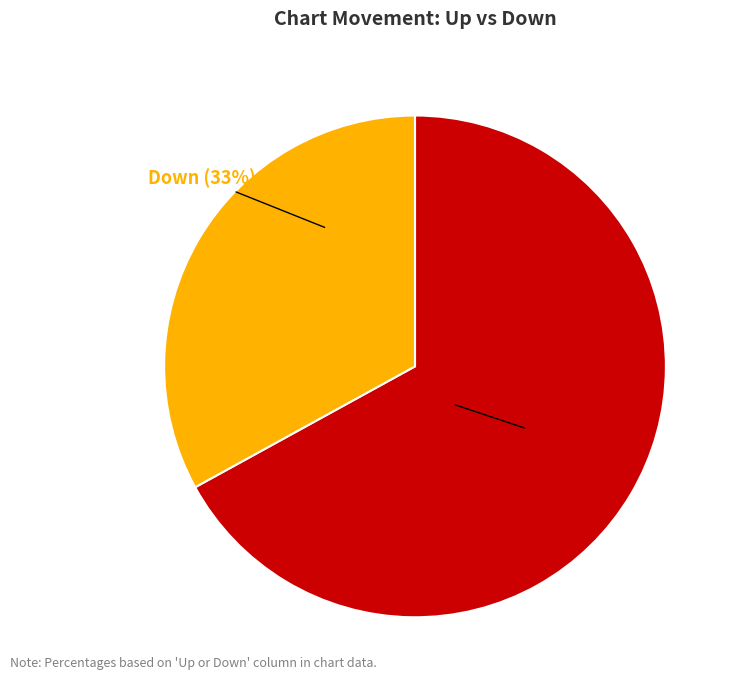

To the nearest percent, what is the difference between the largest and smallest slice percentages?

34%